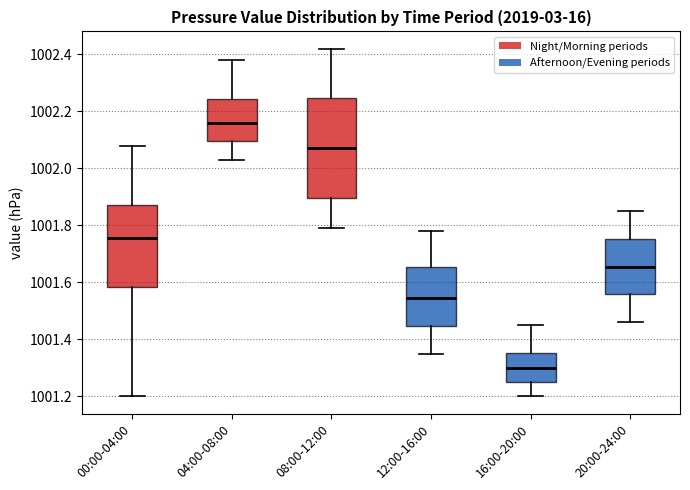

Comparing the boxes themselves (not the whiskers), which one is the tallest?

08:00-12:00